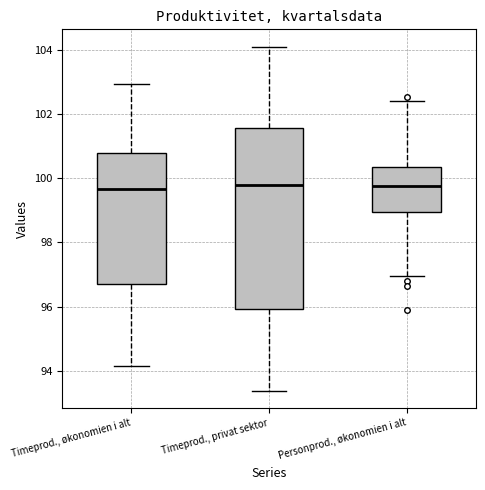

Where is the upper edge of the box for Timeprod., økonomien i alt on the y-axis? The values are not printed on the chart, so give them approximately, as read against the axis.

100.8